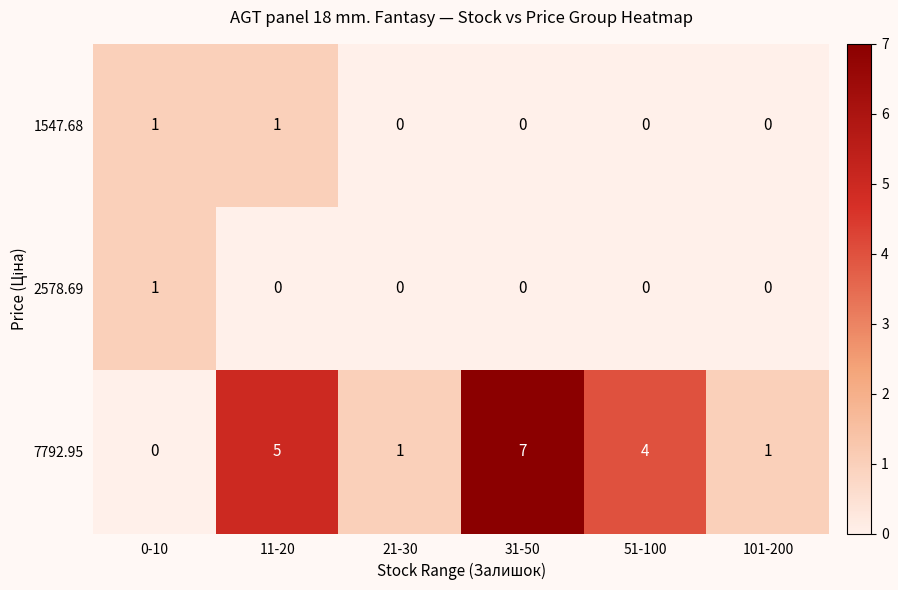

How many 2578.69 values are between 0 and 1?

6